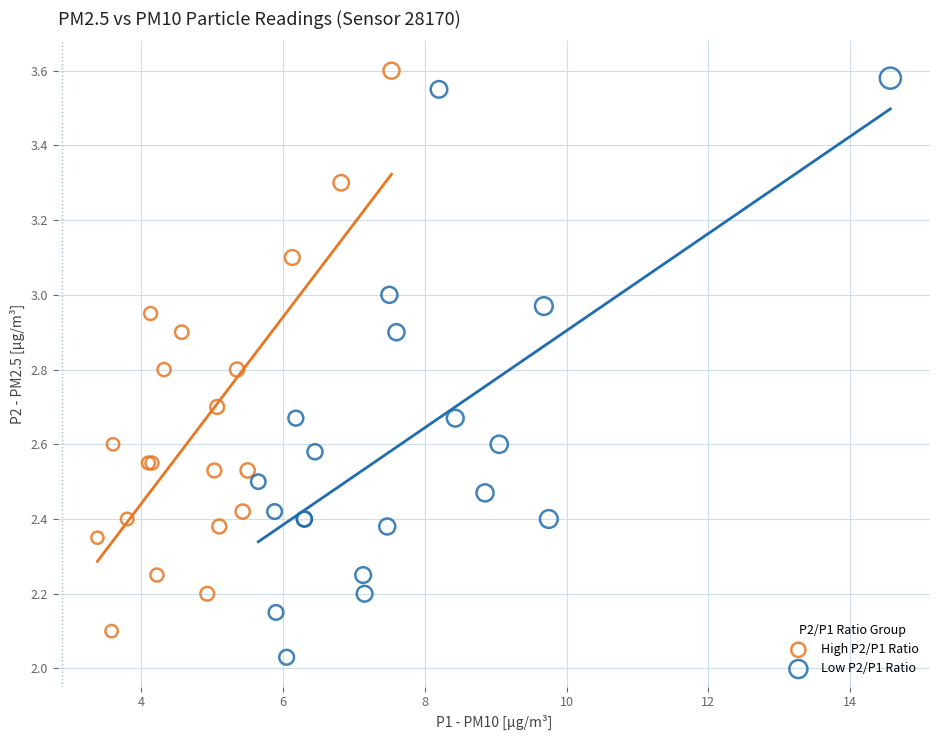

What are all the series names shown in the legend?

High P2/P1 Ratio, Low P2/P1 Ratio